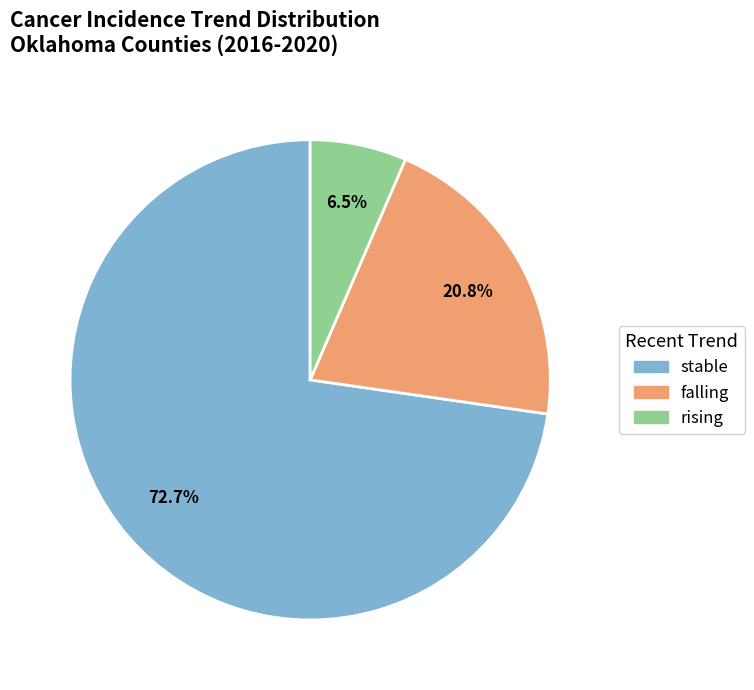

To the nearest percent, what portion does falling represent?

21%